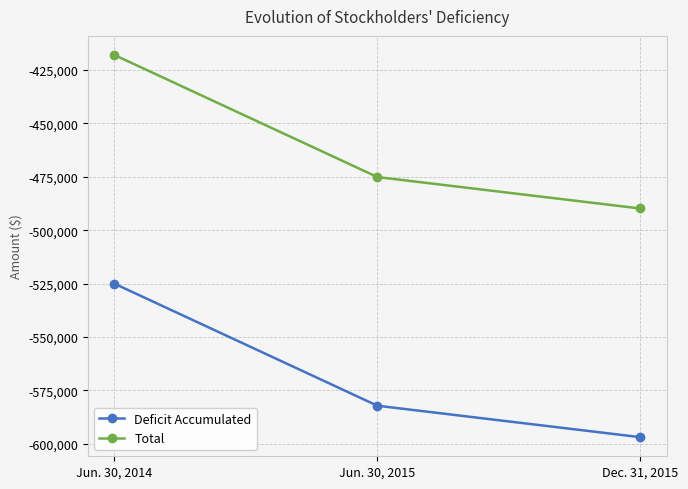

Where does the Total series first go above -475134?

Jun. 30, 2014